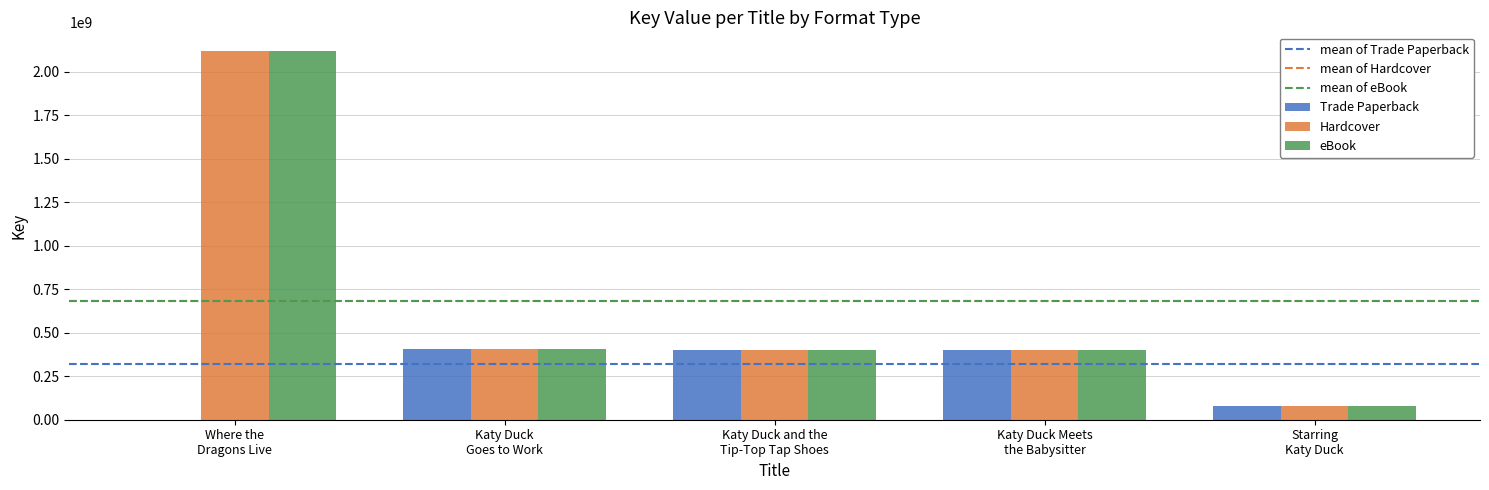

What is the maximum value shown in the chart?

2119689197